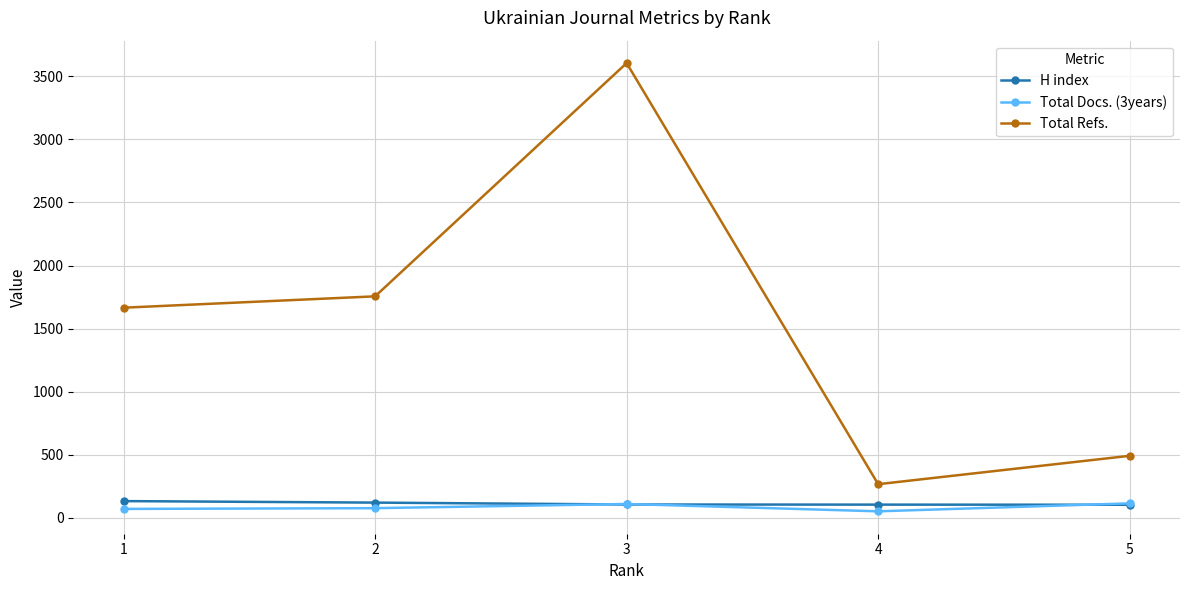

What is the minimum value shown in the chart?

52